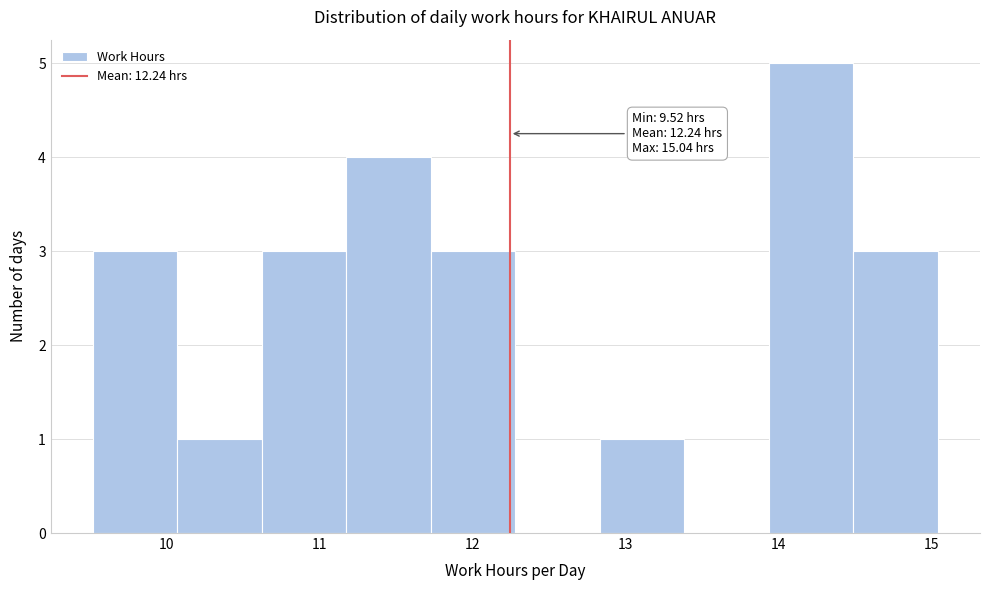

Over which range of the x-axis is the bar tallest?

13.9 to 14.5